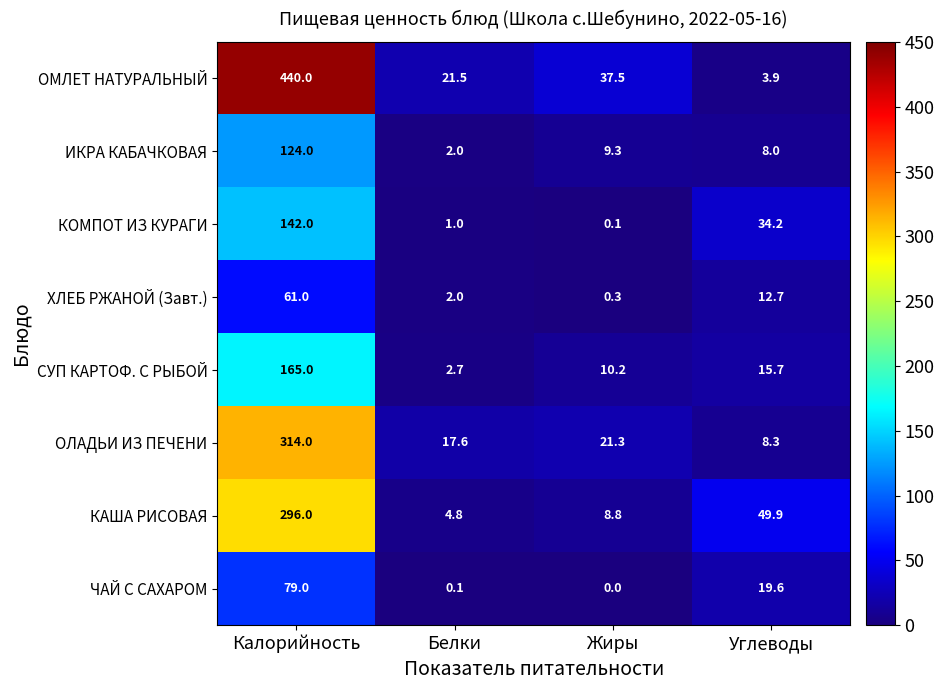

At which category is the sum across all series the highest?

Калорийность